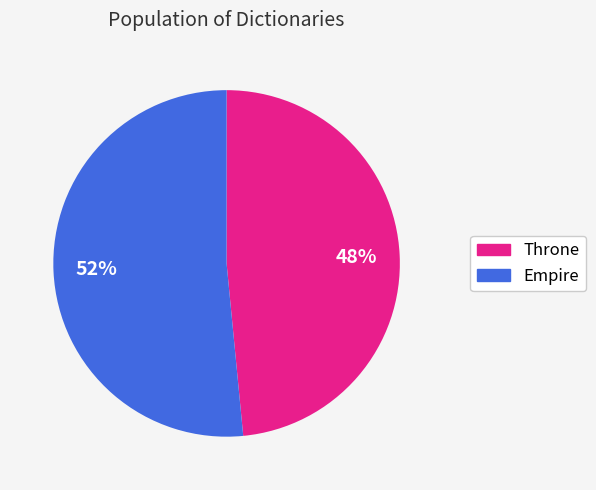

Approximately how many times larger is the value at Empire compared to Throne?

1.1